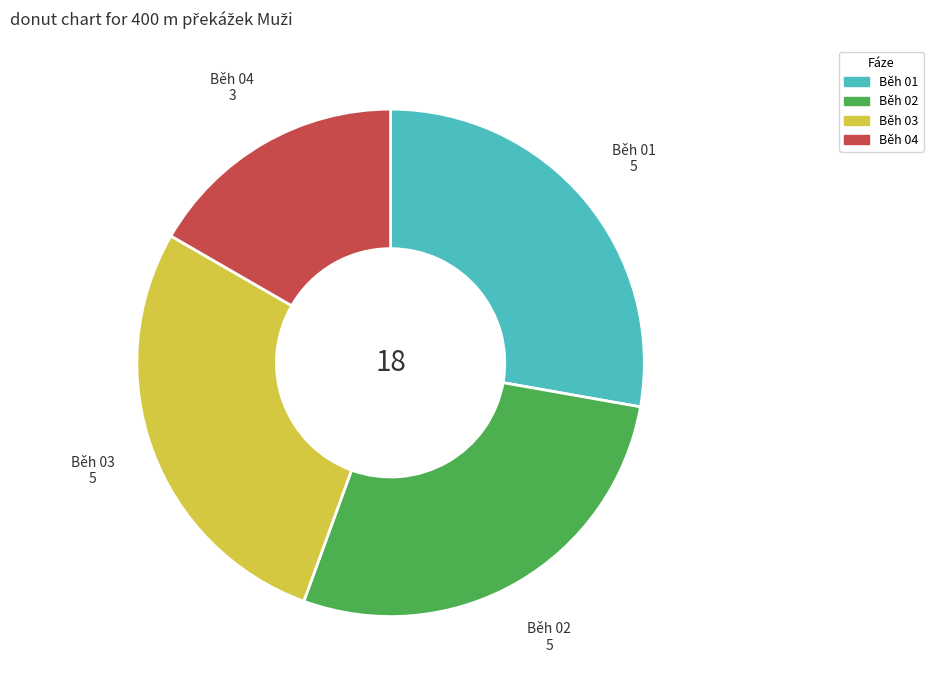

What is the smallest slice in the pie chart?

Běh 04